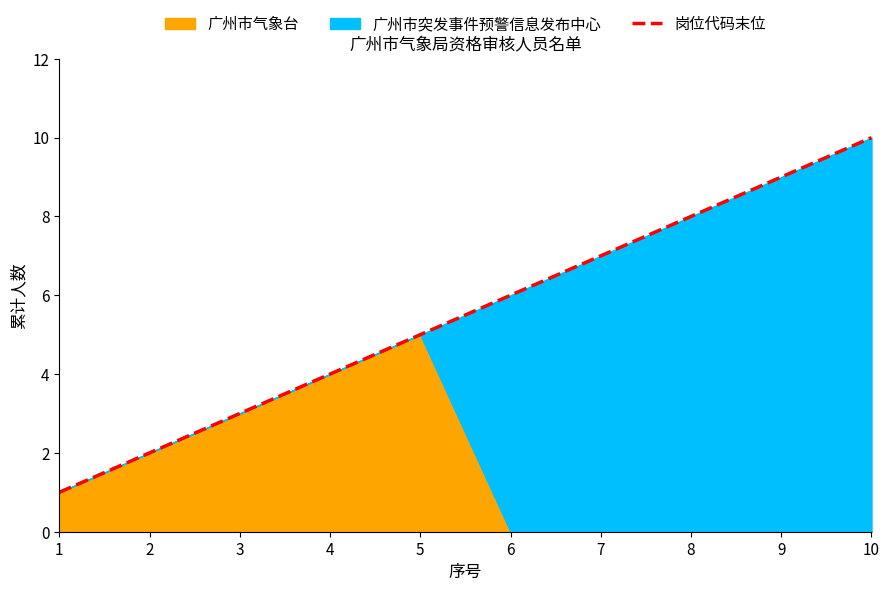

What is the maximum value for 广州市气象台?

5